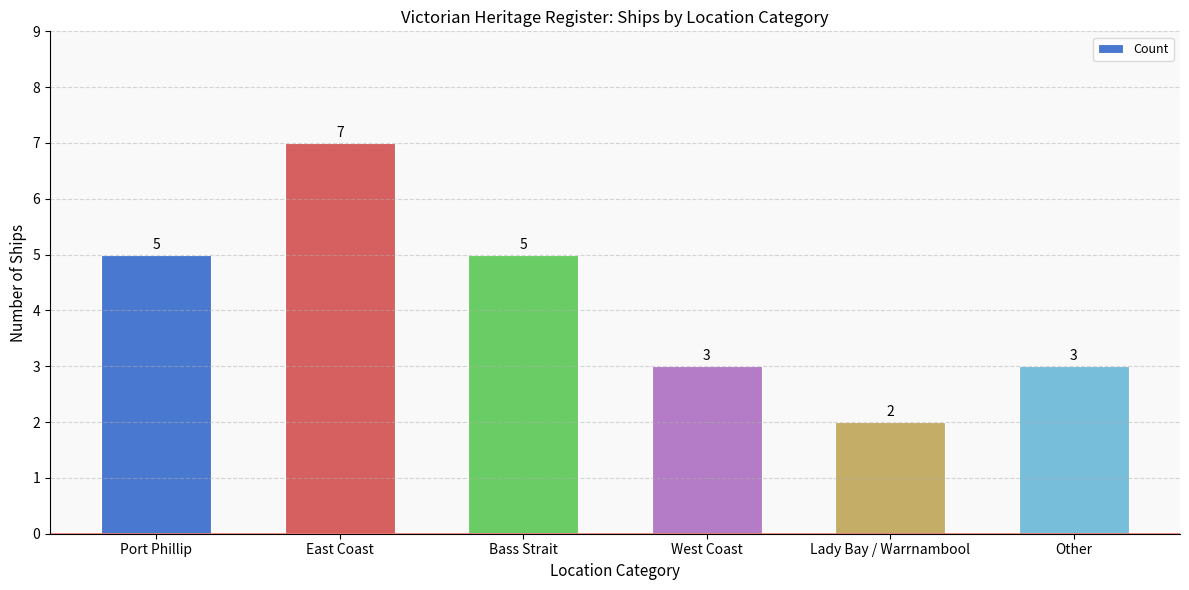

Count the values in the range 3 to 5.

4